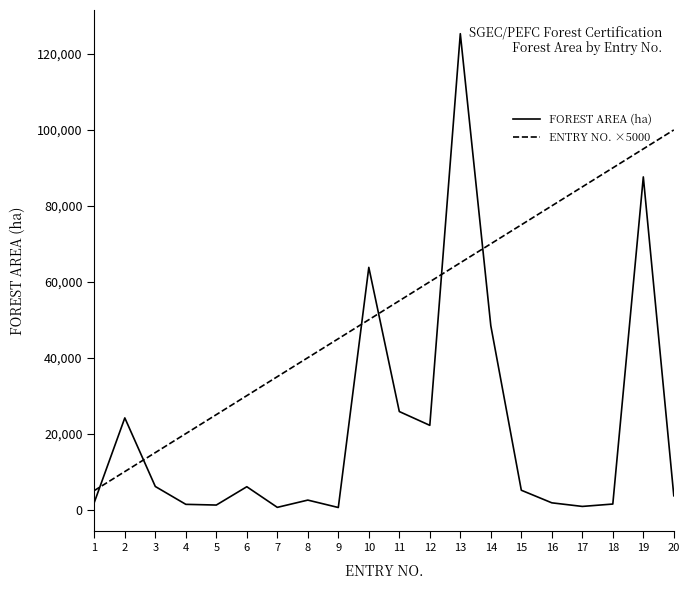

The value of ENTRY NO. ×5000 at 2 is 4773.6. True or false?

False